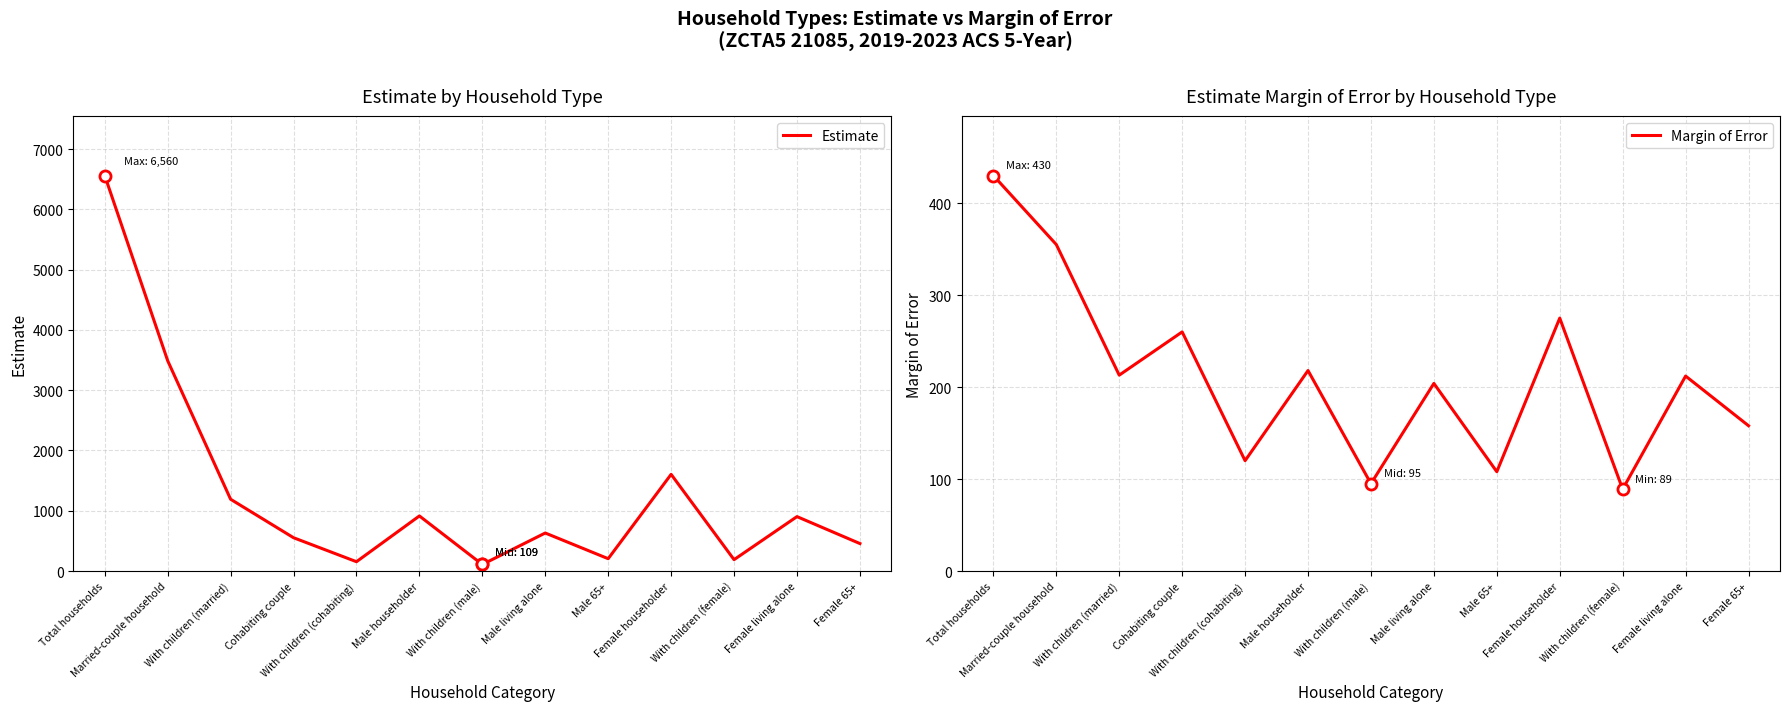

What is the label of the 10th point from the right?

Cohabiting couple